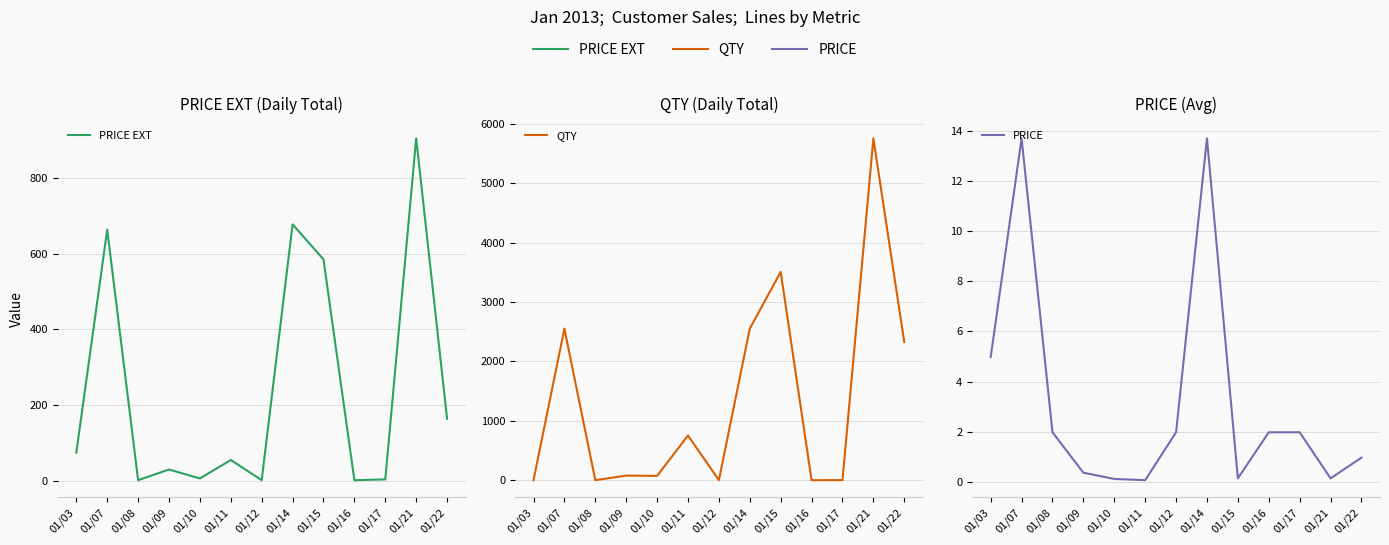

What is the average value of the QTY series?

1353.4